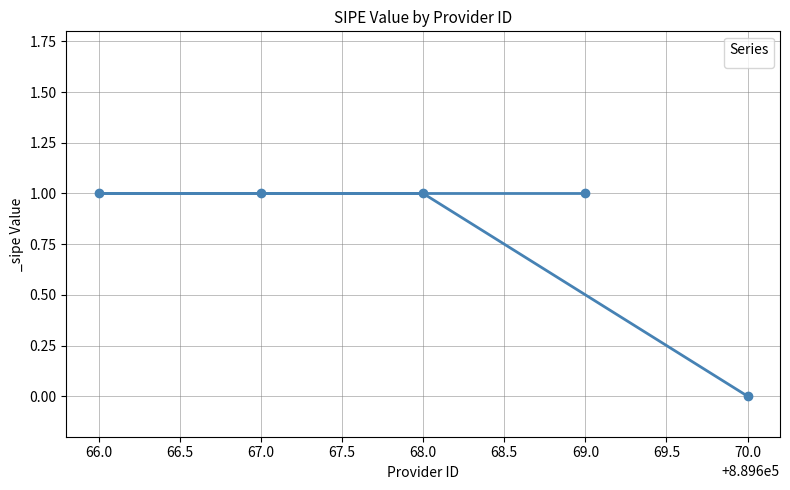

True or false: the data shows 1 at 69.0.

True